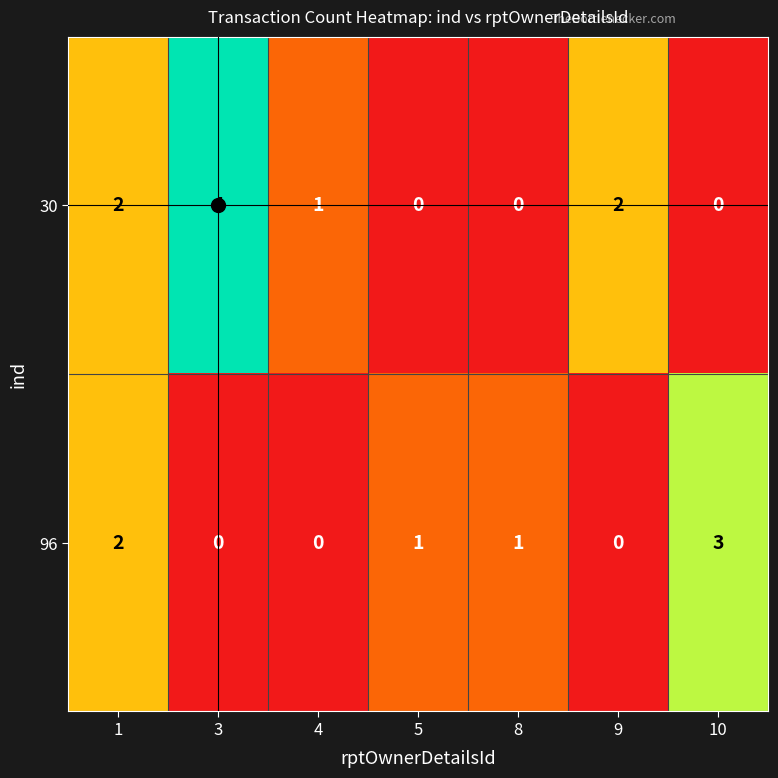

List the series in order of their overall mean, lowest first.

96, 30